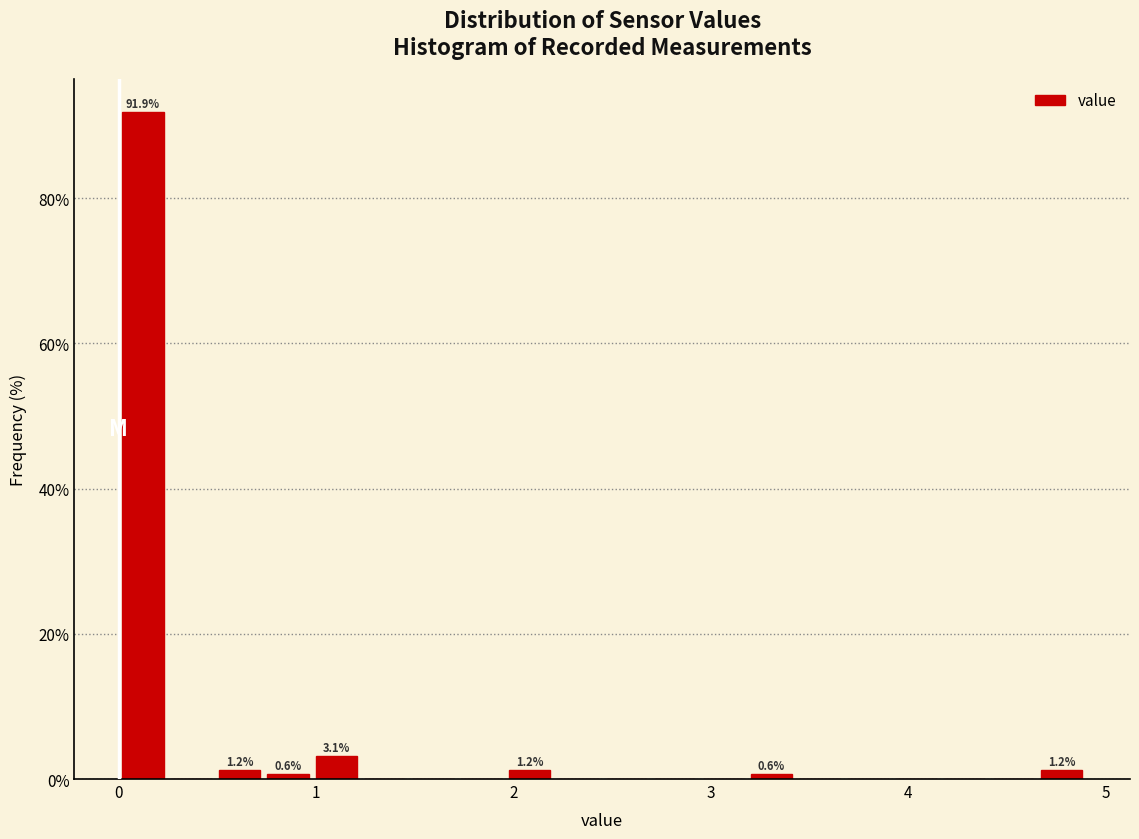

Around what value on the x-axis is the tallest bar? Give the approximate position of its centre, as read against the axis.

0.1